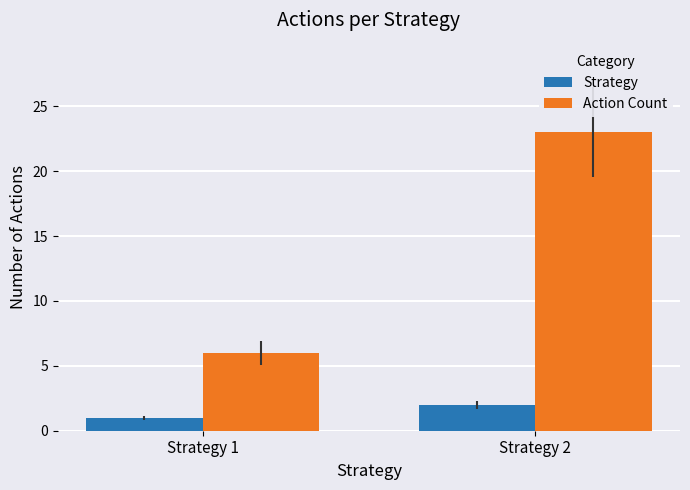

Does the chart contain stacked bars?

No